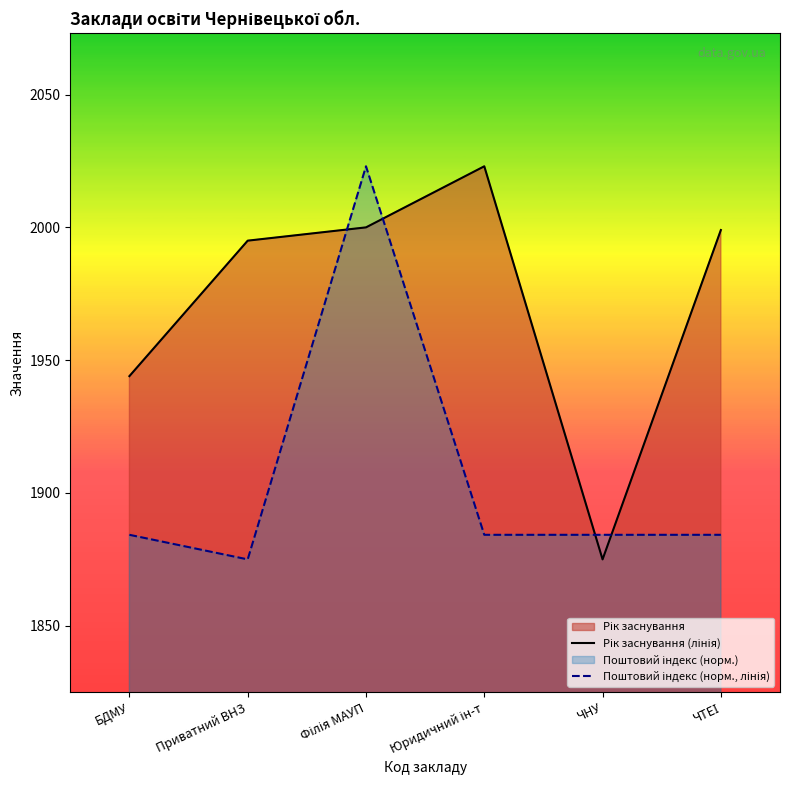

At which category does Рік заснування (лінія) reach its first local peak?

Юридичний ін-т